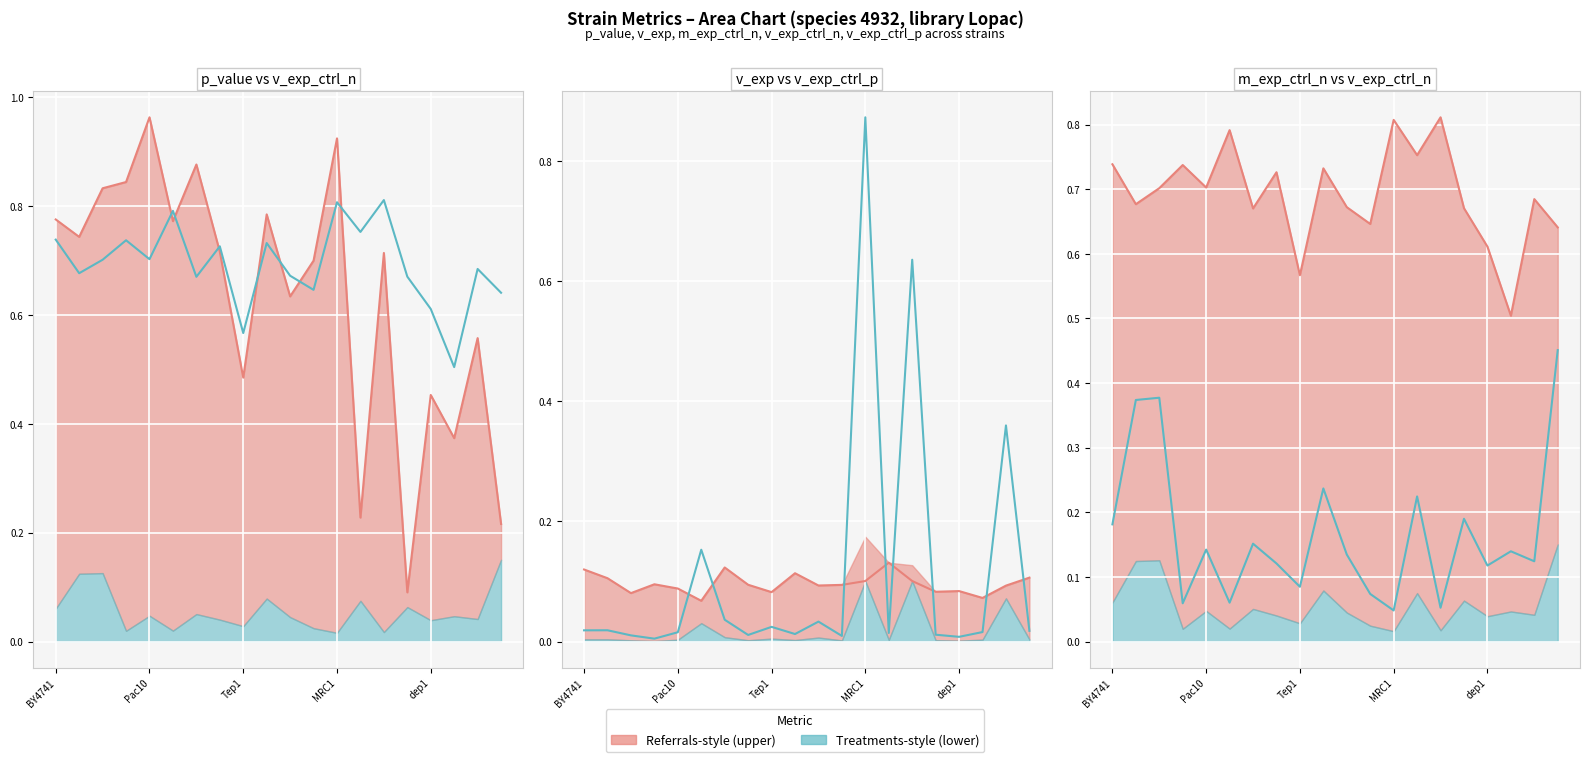

What is the sum of the v_exp_ctrl_p×5 (line) values at 18 and 14?

1.0